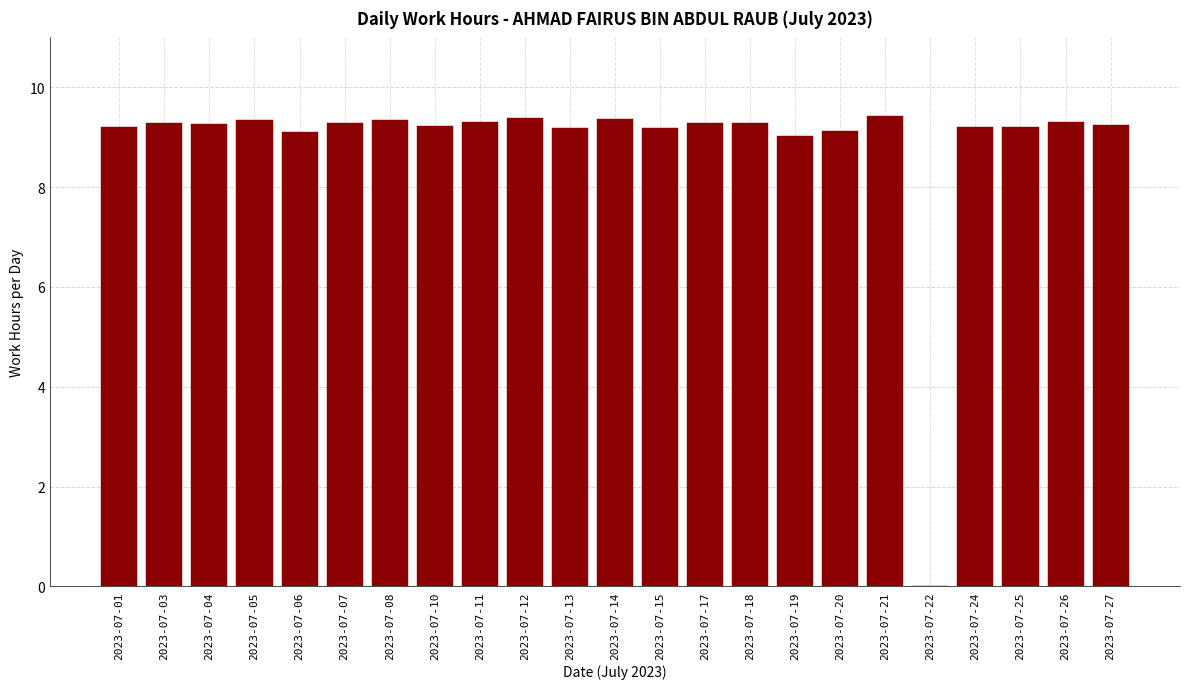

Approximately how many times larger is the value at 2023-07-20 compared to 2023-07-15?

1.0